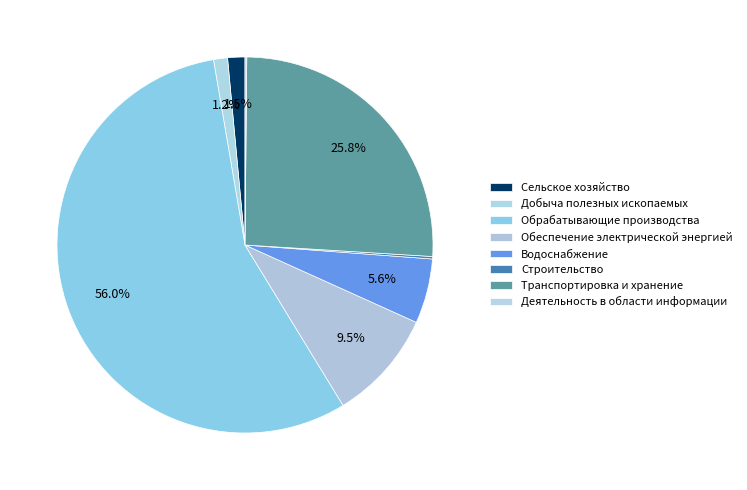

To the nearest percent, what is the combined percentage of Обрабатывающие производства and Транспортировка и хранение?

82%